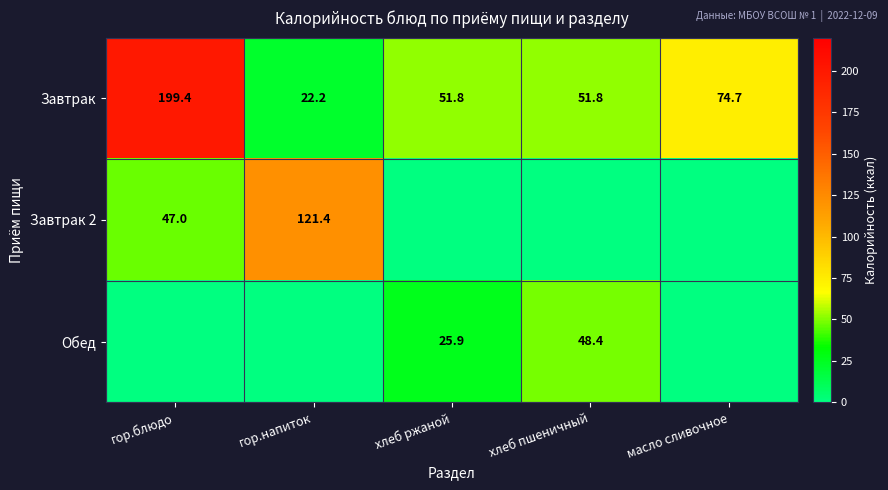

Is the value of Завтрак at масло сливочное greater than the value of Обед at хлеб ржаной?

Yes